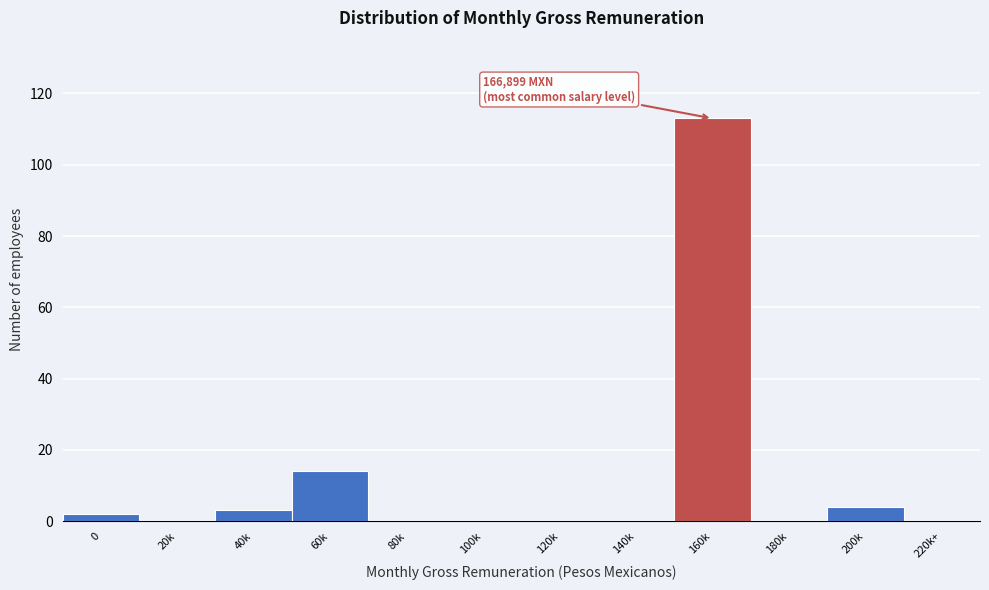

Reading right to left, what are all the values shown in this chart?

220k+=0	200k=4	180k=0	160k=113	140k=0	120k=0	100k=0	80k=0	60k=14	40k=3	20k=0	0=2